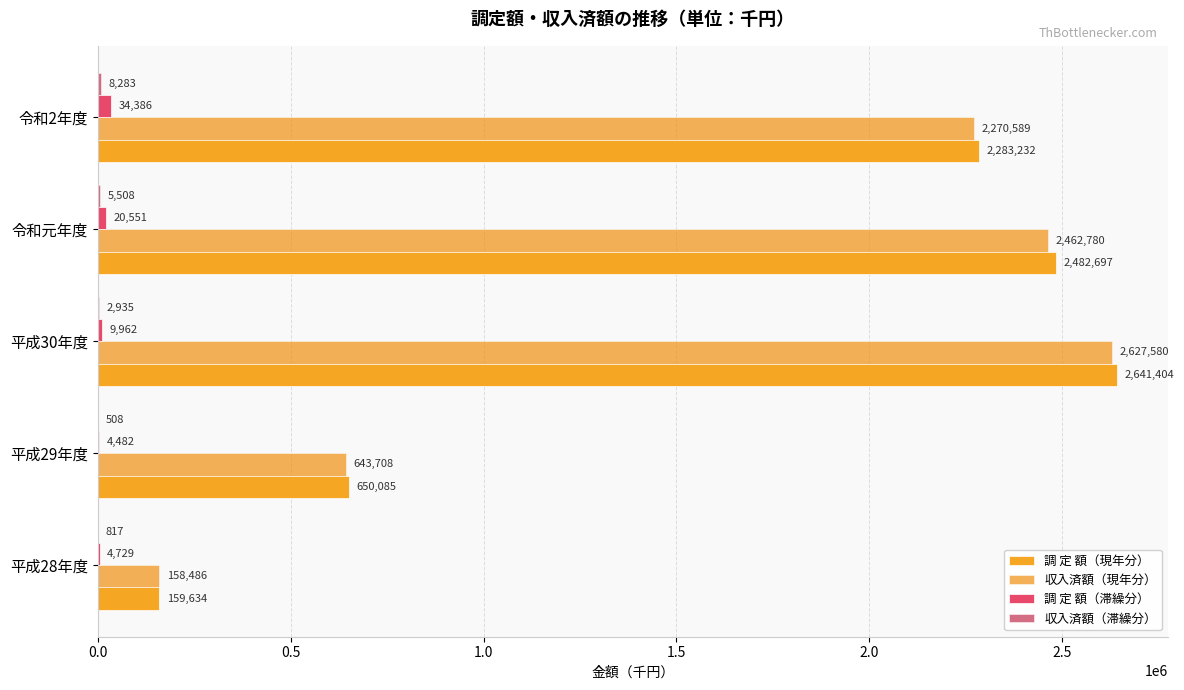

Which series has the largest total across all categories?

調 定 額（現年分）